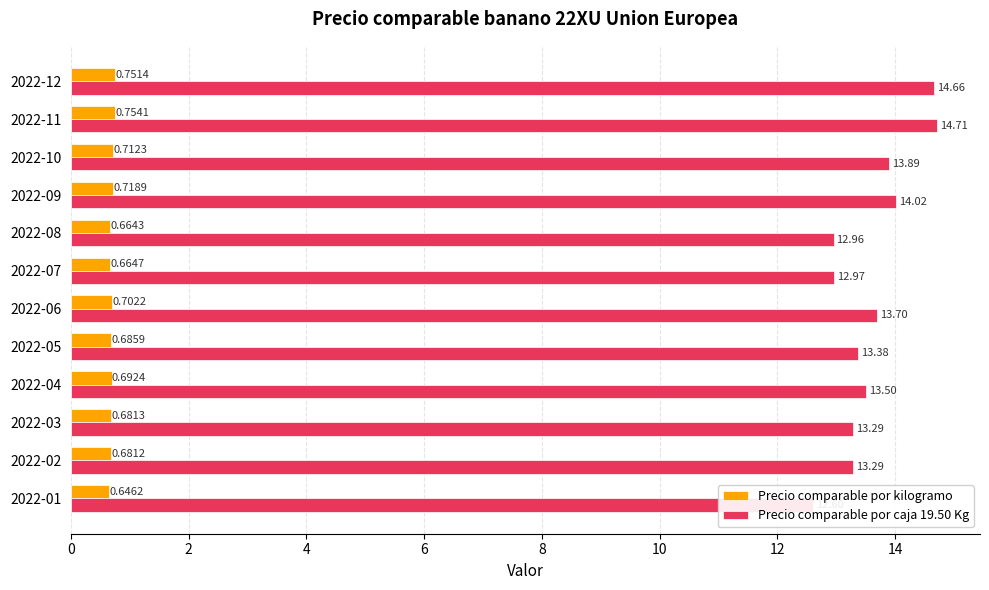

At 2022-05, list the series in order from largest to smallest.

Precio comparable por caja 19.50 Kg, Precio comparable por kilogramo